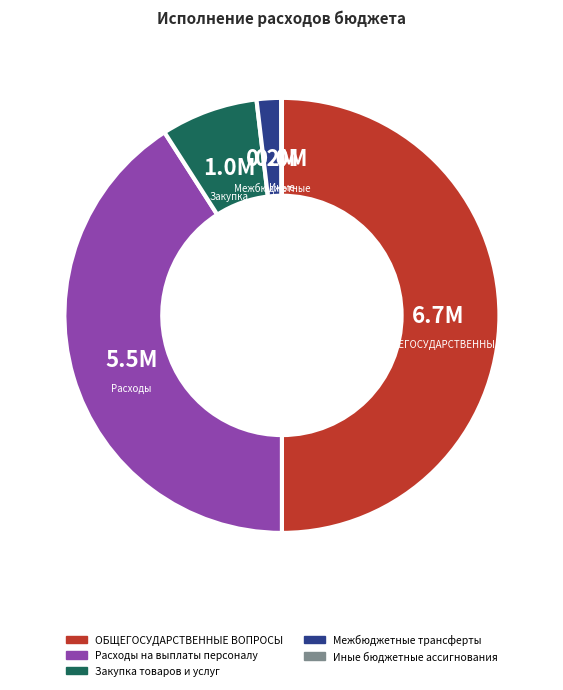

Which slice is the largest?

ОБЩЕГОСУДАРСТВЕННЫЕ ВОПРОСЫ